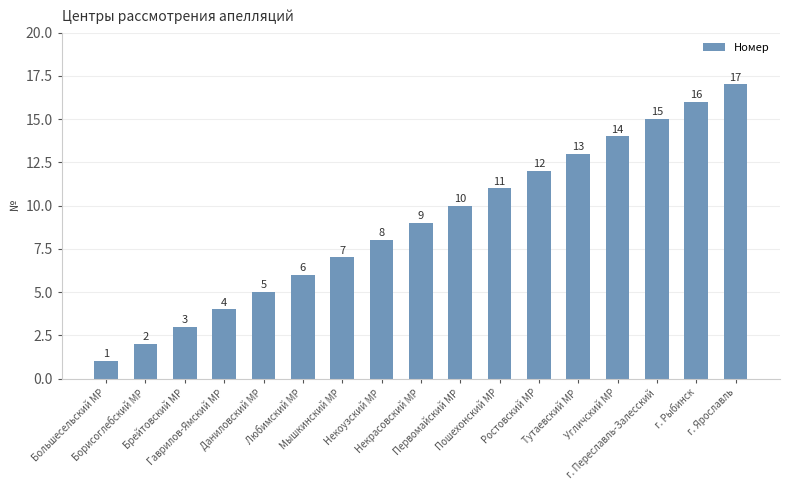

What is the value of the 6th bar from the left?

6